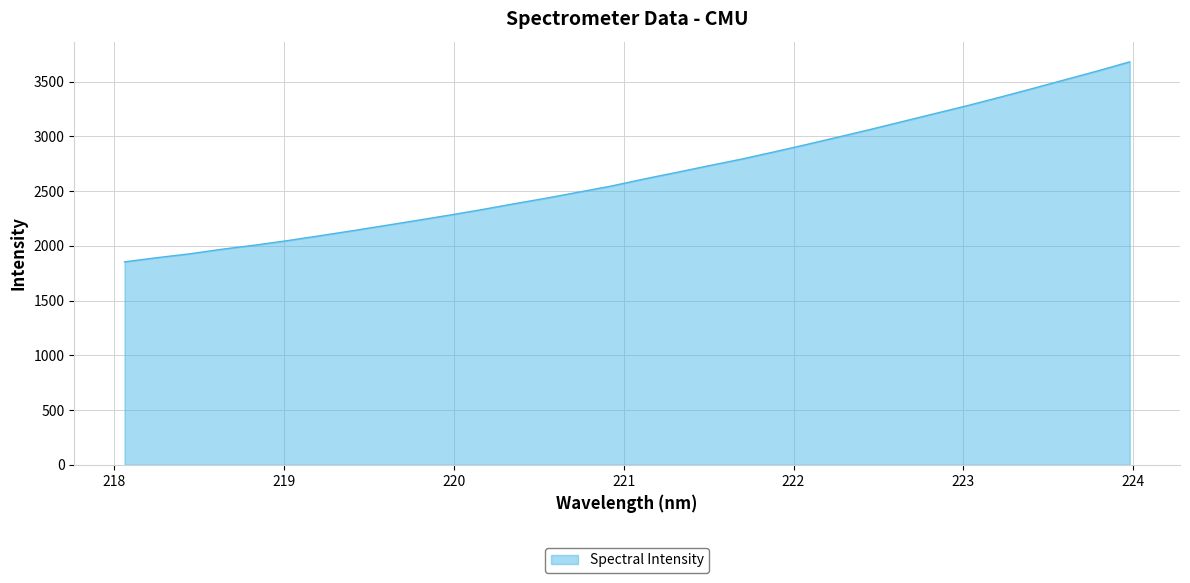

What is the smallest value displayed?

1854.4